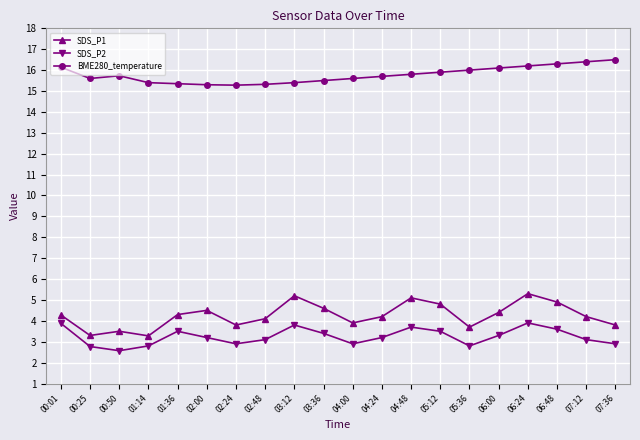

The value of BME280_temperature at 06:48 is 6.0. True or false?

False